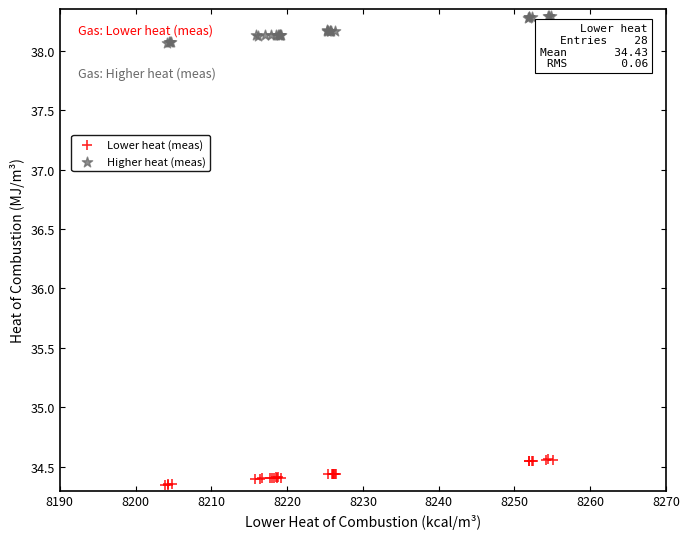

Which series has the largest Y range (max minus min)?

Higher heat (meas)